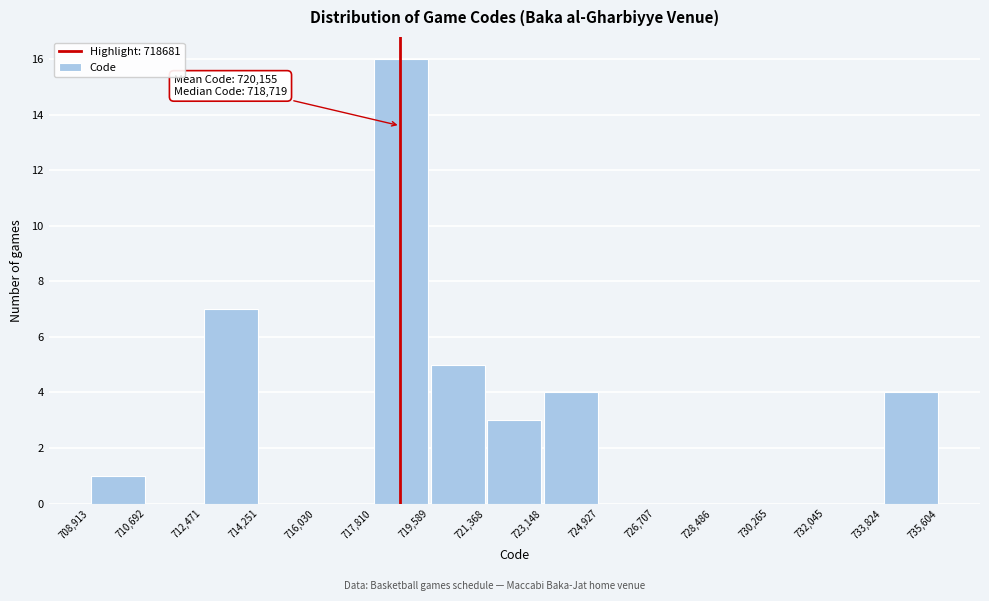

Which range on the x-axis has the tallest bar?

717,810 to 719,589